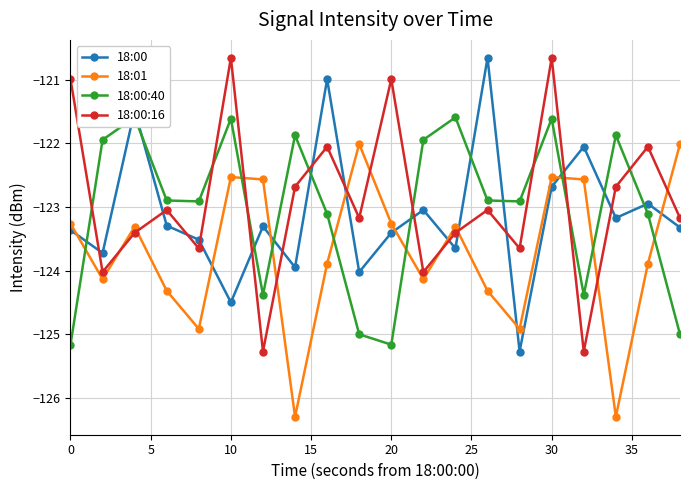

How many data points in 18:00:40 are less than -122?

12